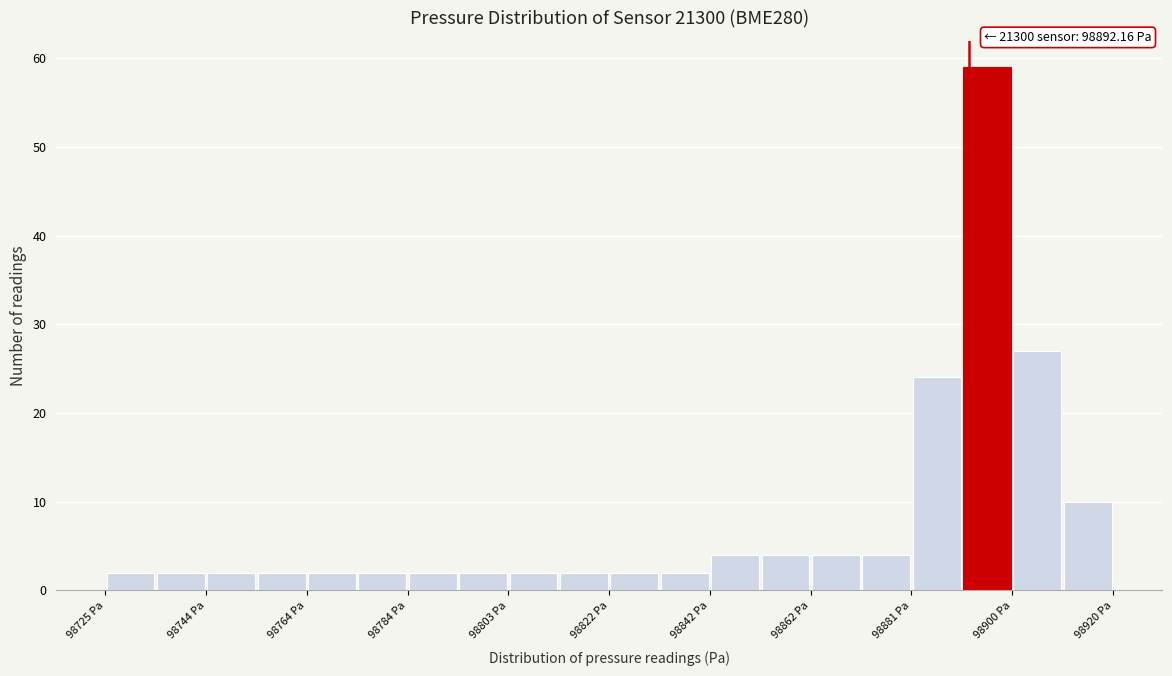

Which range on the x-axis has the tallest bar?

98890 to 98900